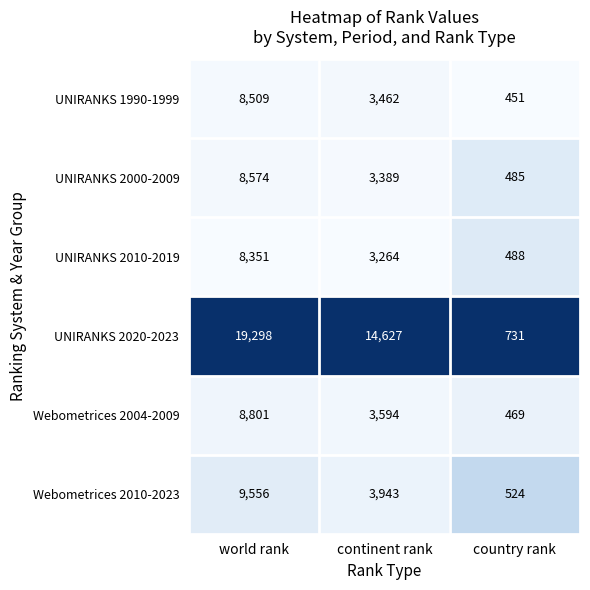

What is the sum of all Webometrices 2004-2009 values?

12864